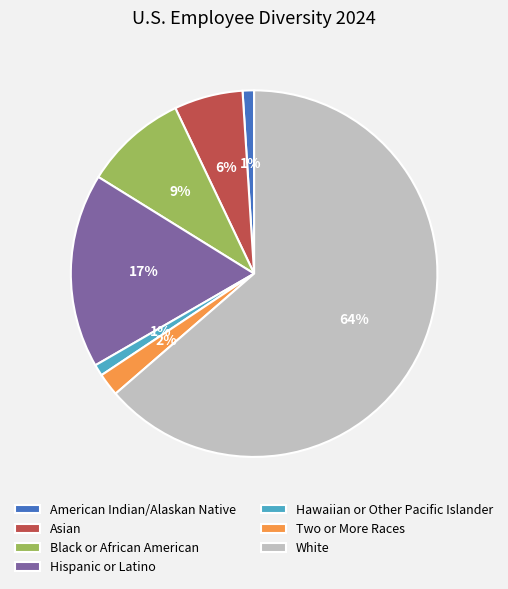

To the nearest percent, what portion does Two or More Races represent?

2%